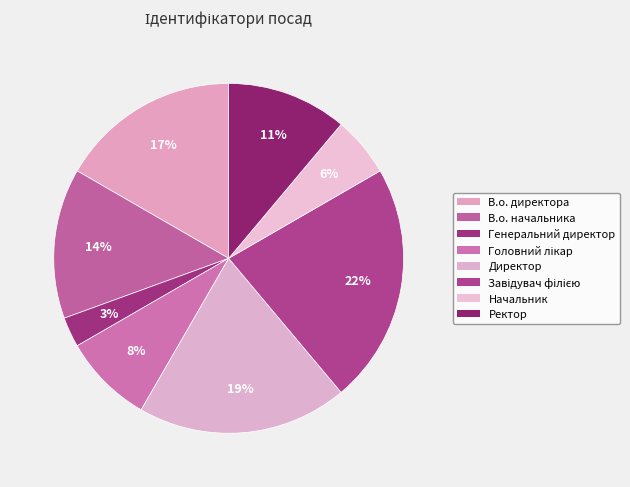

To the nearest percent, what is the difference between the Завідувач філією and Начальник slice percentages?

17%